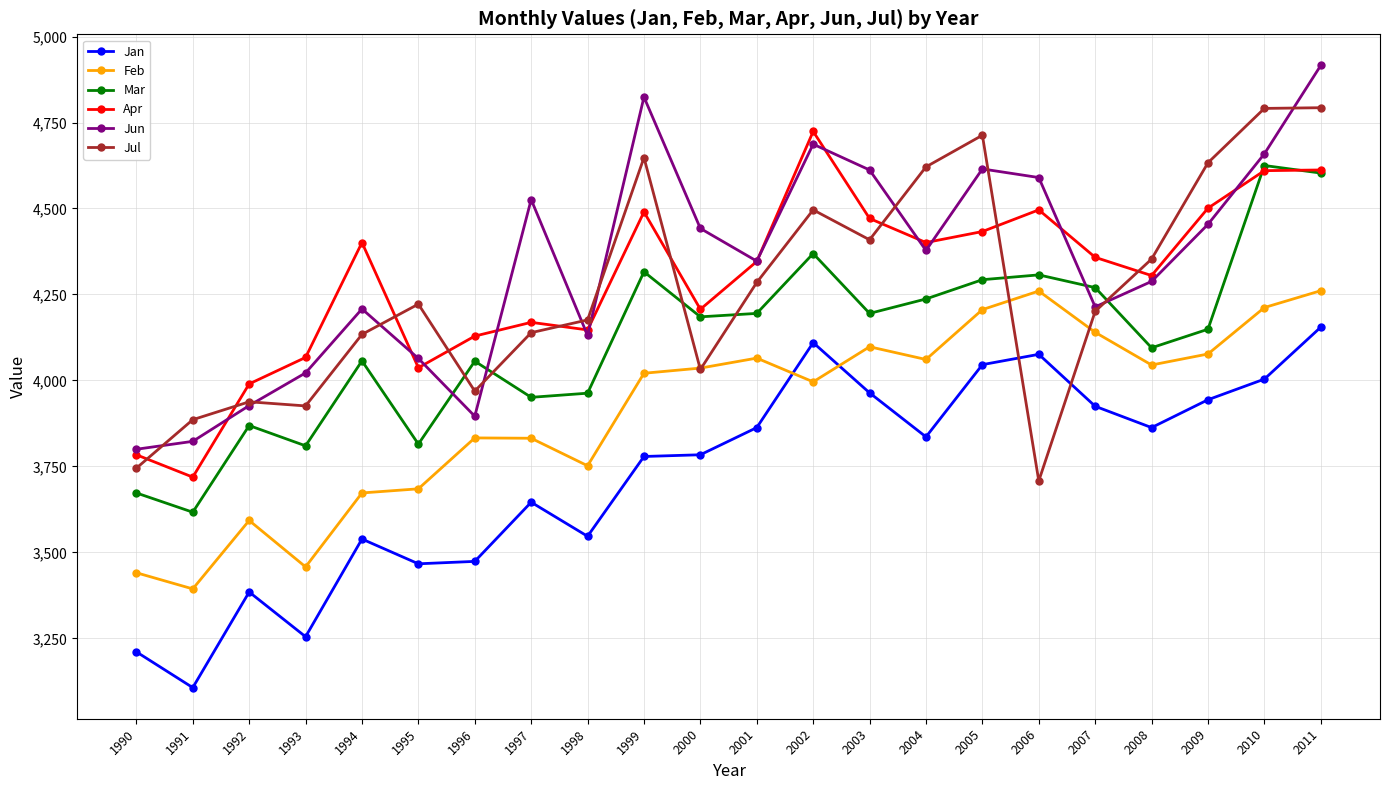

True or false: Feb and Apr cross at least once.

False